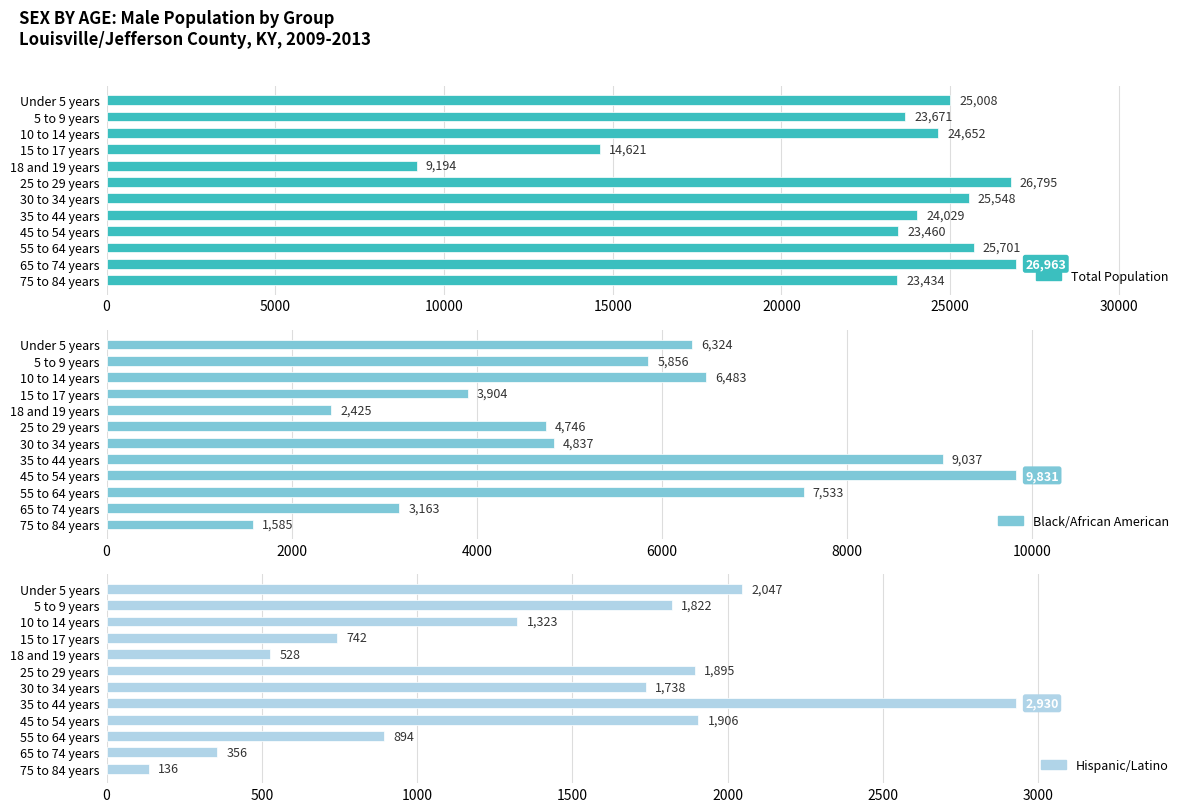

List the series in order of their overall mean, highest first.

Total Population, Black/African American, Hispanic/Latino